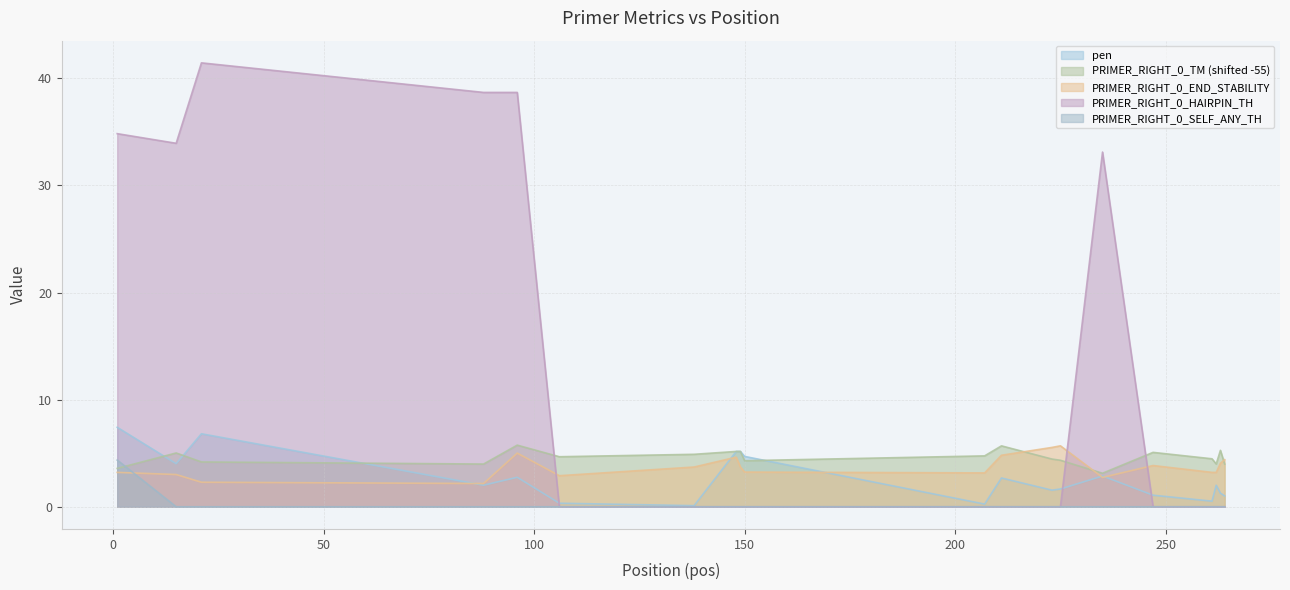

The value of PRIMER_RIGHT_0_END_STABILITY at 149 is 5.7. True or false?

False